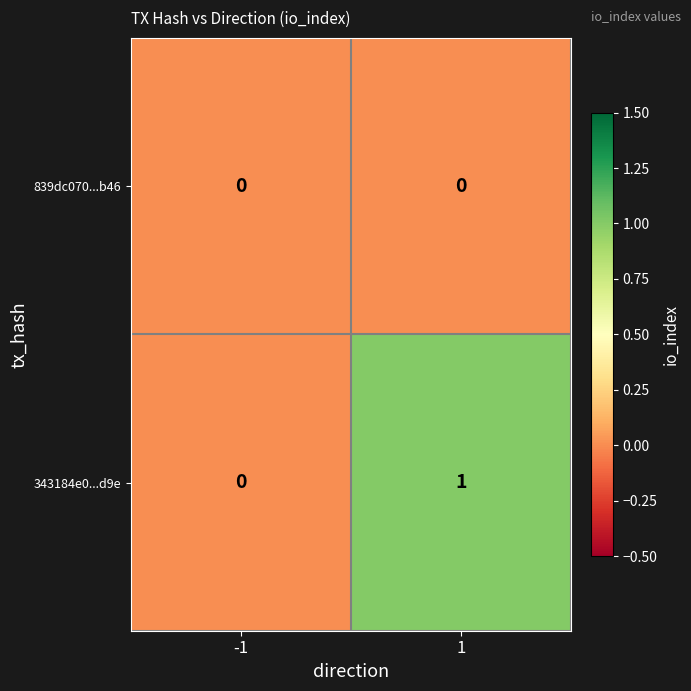

Between -1 and 1, which series saw the biggest shift?

343184e0...d9e